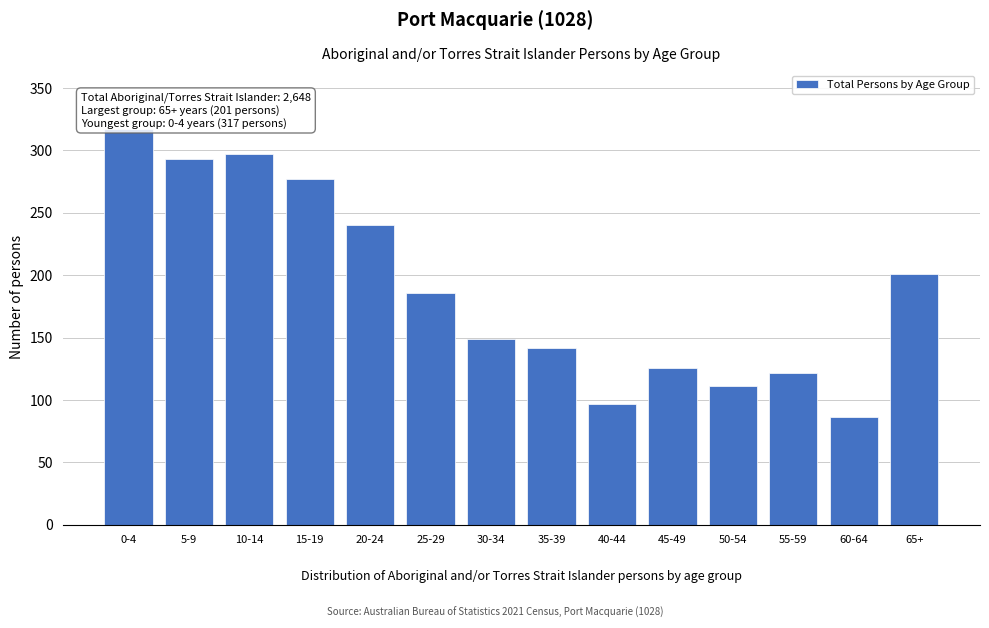

Reading right to left, list all the values displayed in this chart.

201	86	122	111	126	97	142	149	186	240	277	297	293	317